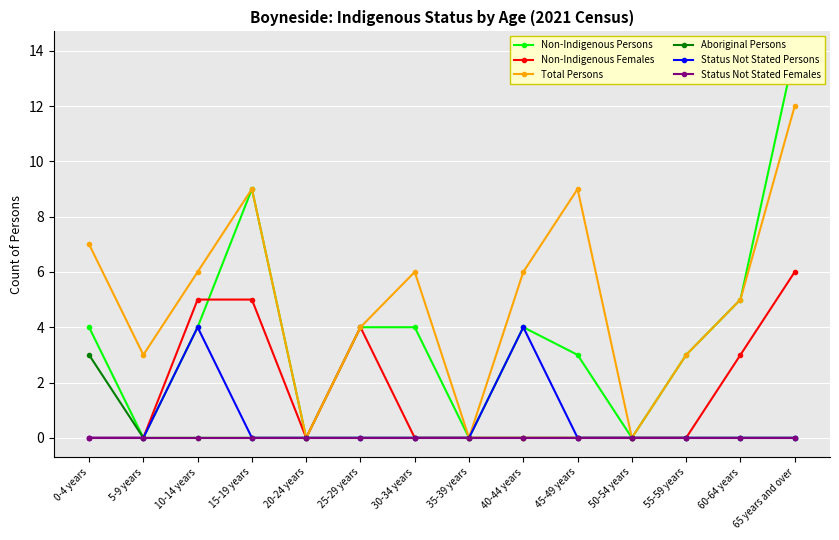

What is the difference between the highest and lowest values at 60-64 years?

5